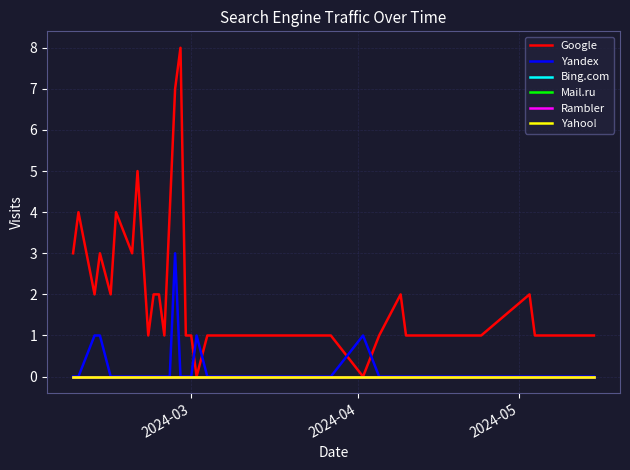

True or false: Rambler has more than 1 points higher than both neighbors.

False